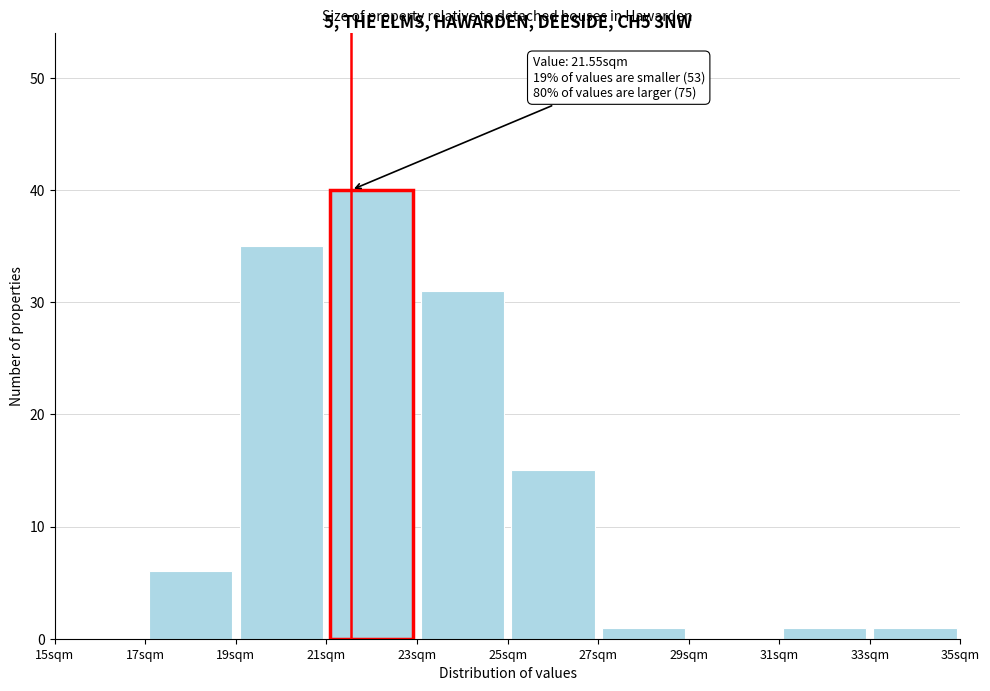

Over which range of the x-axis is the bar tallest?

21 to 23